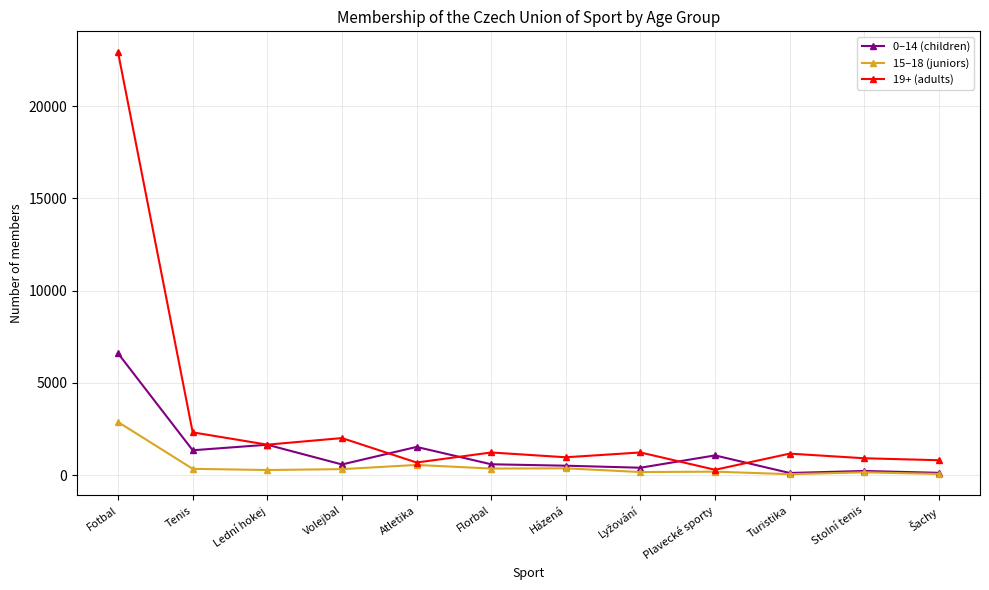

In 19+ (adults), how many points are higher than both neighbors (excluding endpoints)?

4